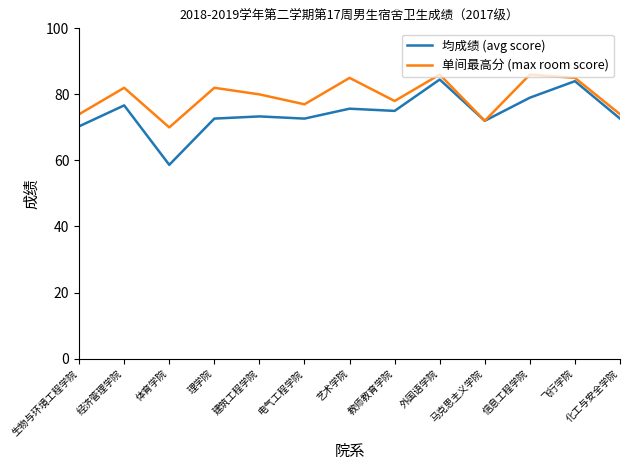

Reading left to right, what are all the values shown in this chart?

均成绩 (avg score): 70.3	76.7	58.7	72.7	73.3	72.7	75.7	75.0	84.5	72.0	79.0	84.0	72.7
单间最高分 (max room score): 74.0	82.0	70.0	82.0	80.0	77.0	85.0	78.0	86.0	72.0	86.0	85.0	74.0